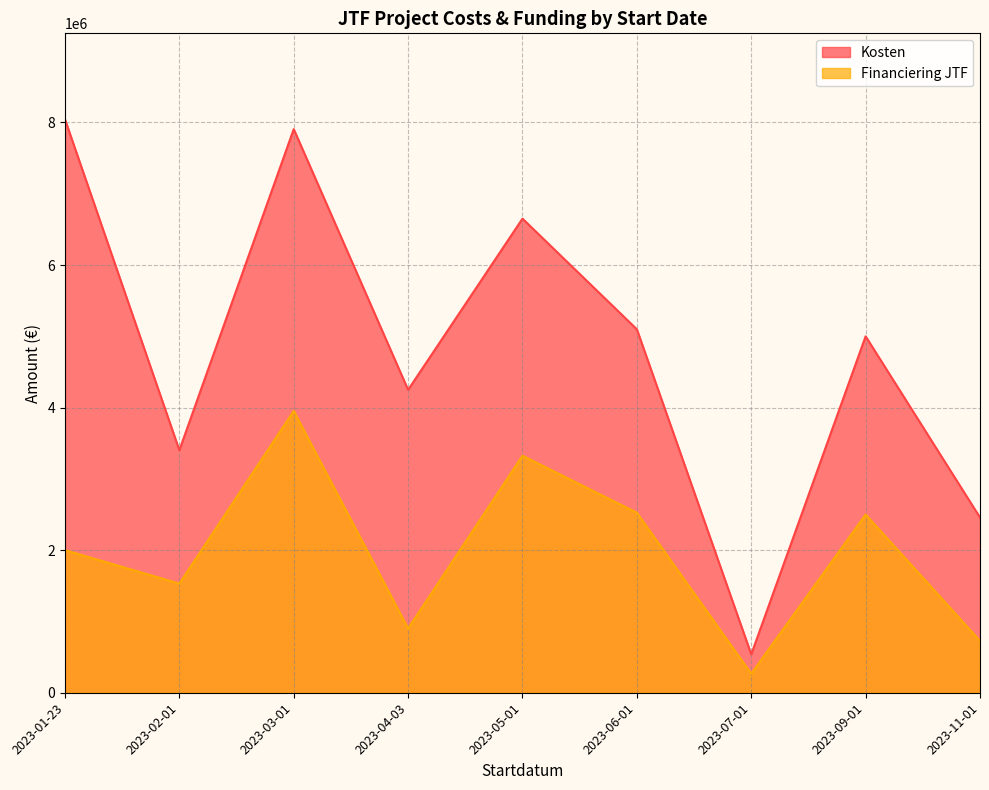

Which category has the lowest value across all series?

2023-07-01